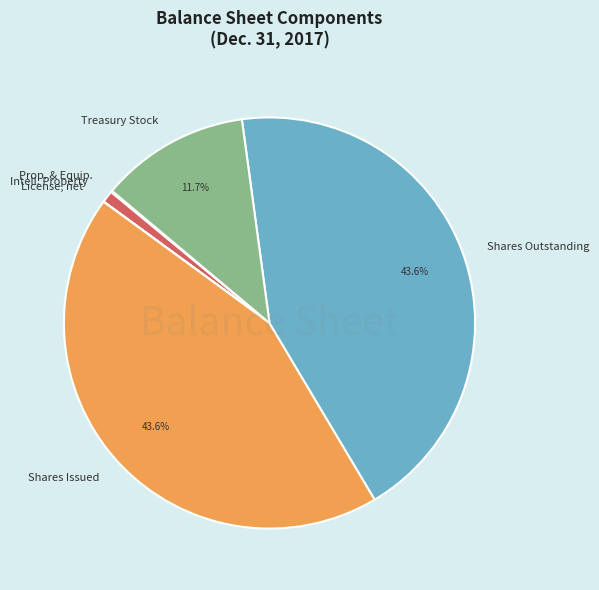

Does Shares Outstanding account for over 50% of the chart?

No